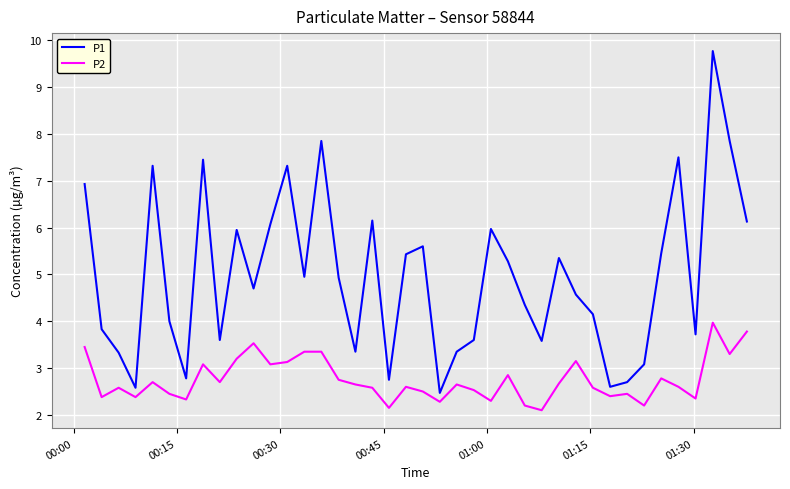

What is the maximum value shown in the chart?

9.8